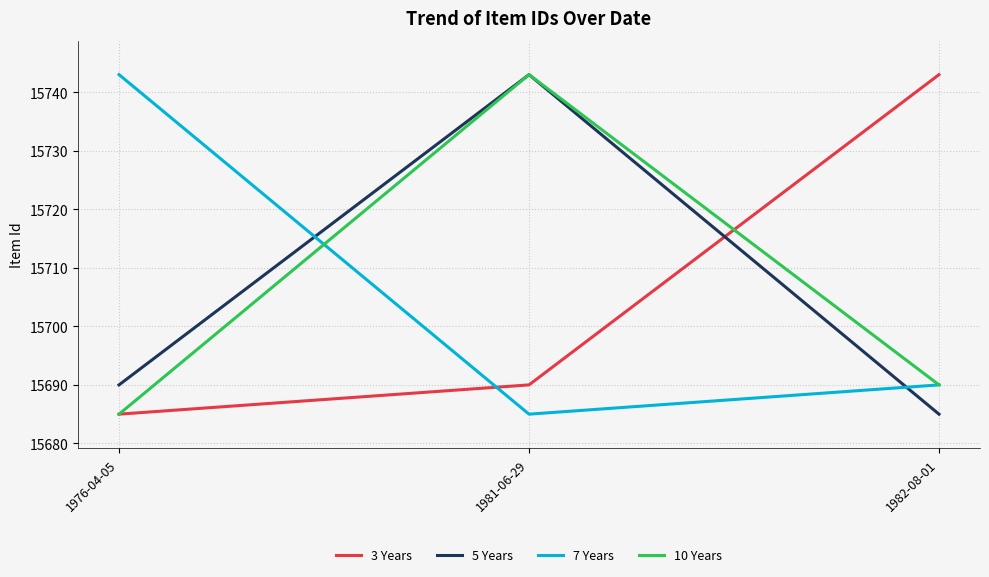

What is the sum of all 7 Years values?

47118